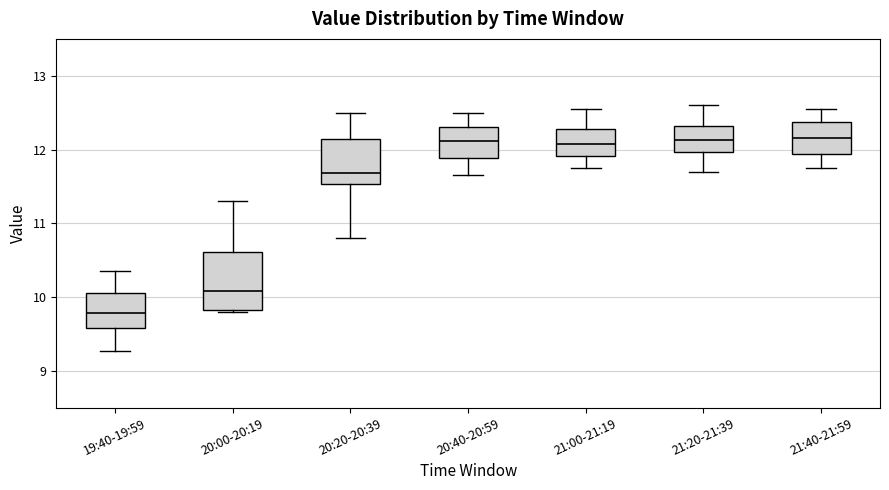

Comparing the boxes themselves (not the whiskers), which one is the tallest?

20:00-20:19